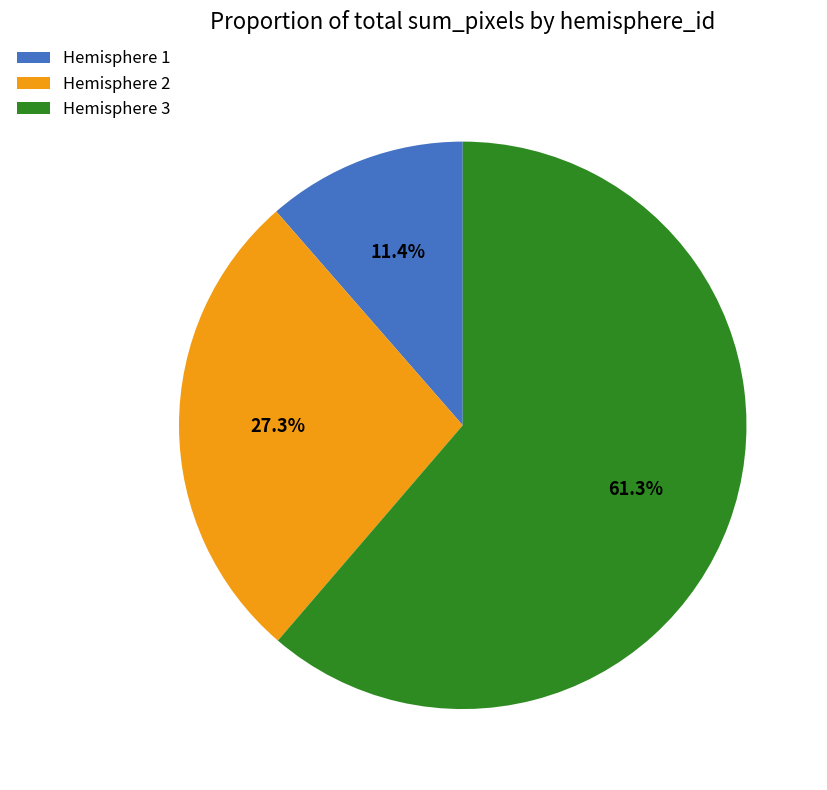

To the nearest percent, what is the average slice percentage?

33%